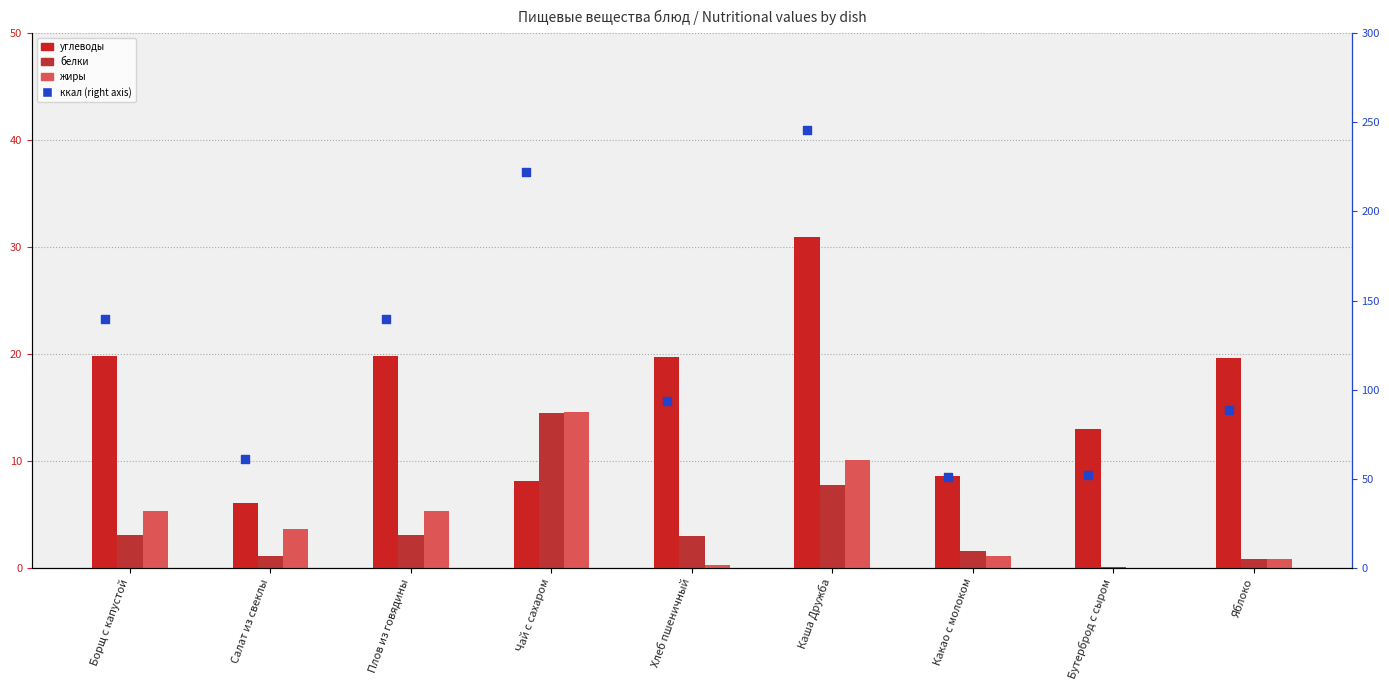

Which series contains the highest Y value?

ккал (right axis)